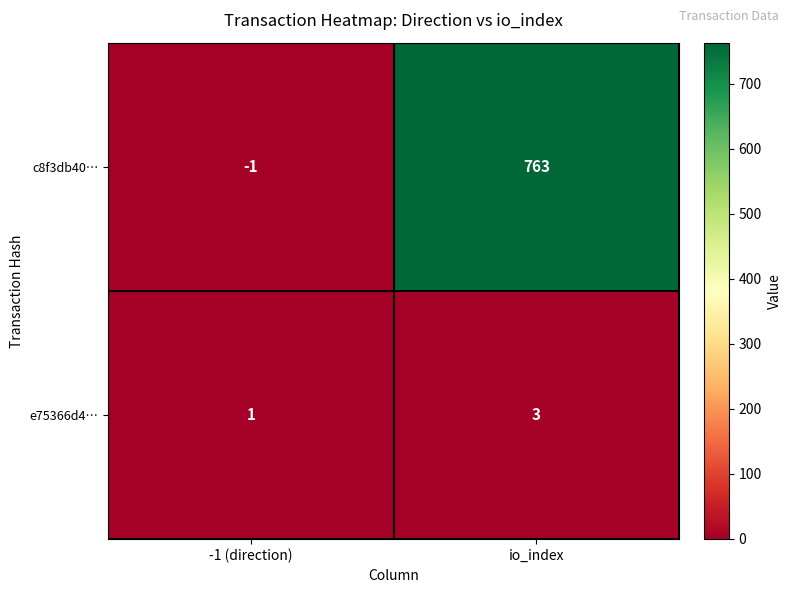

Which label corresponds to the smallest value in the chart?

-1 (direction)